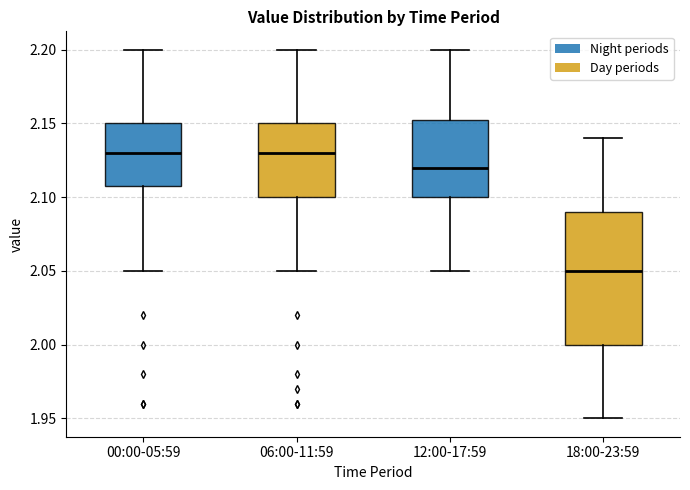

Reading left to right, read every box against the y-axis: the position of its median line, the range the box covers, and the ends of its whiskers. The values are not printed on the chart, so give them approximately, as read against the axis.

00:00-05:59: median 2.130, box 2.110 to 2.150, whiskers 2.050 to 2.200
06:00-11:59: median 2.130, box 2.100 to 2.150, whiskers 2.050 to 2.200
12:00-17:59: median 2.120, box 2.100 to 2.155, whiskers 2.050 to 2.200
18:00-23:59: median 2.050, box 2.000 to 2.090, whiskers 1.950 to 2.140